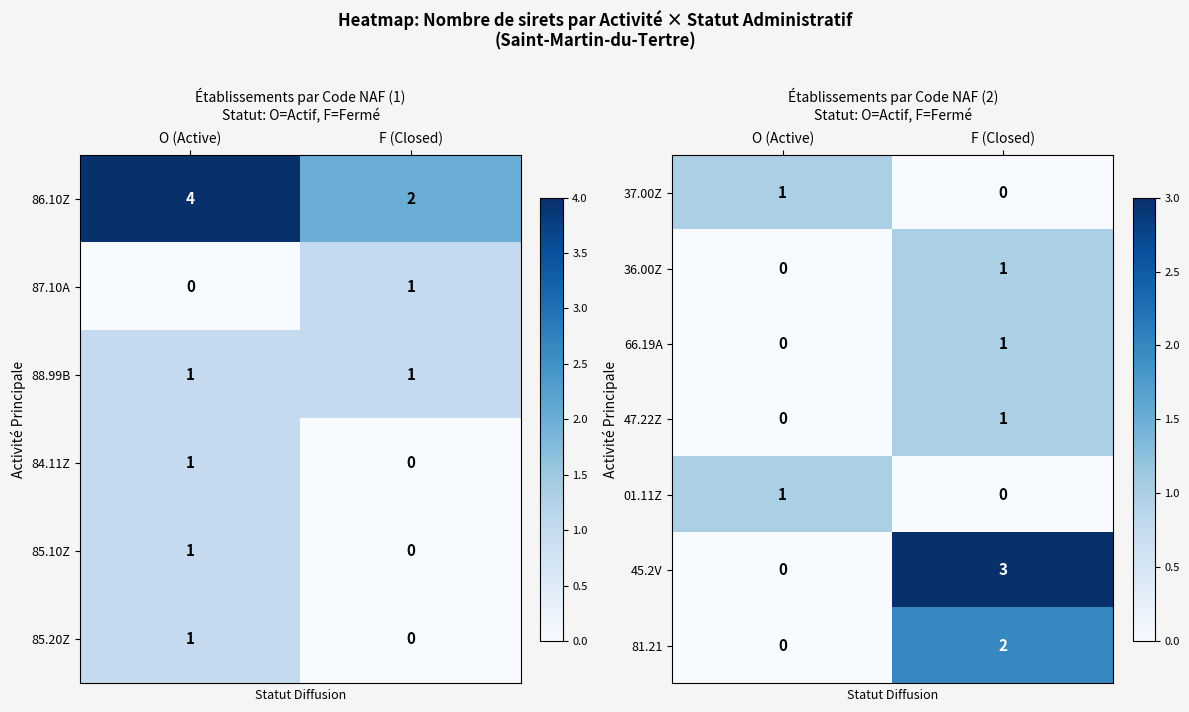

At which label does 45.2V reach its minimum?

O (Active)